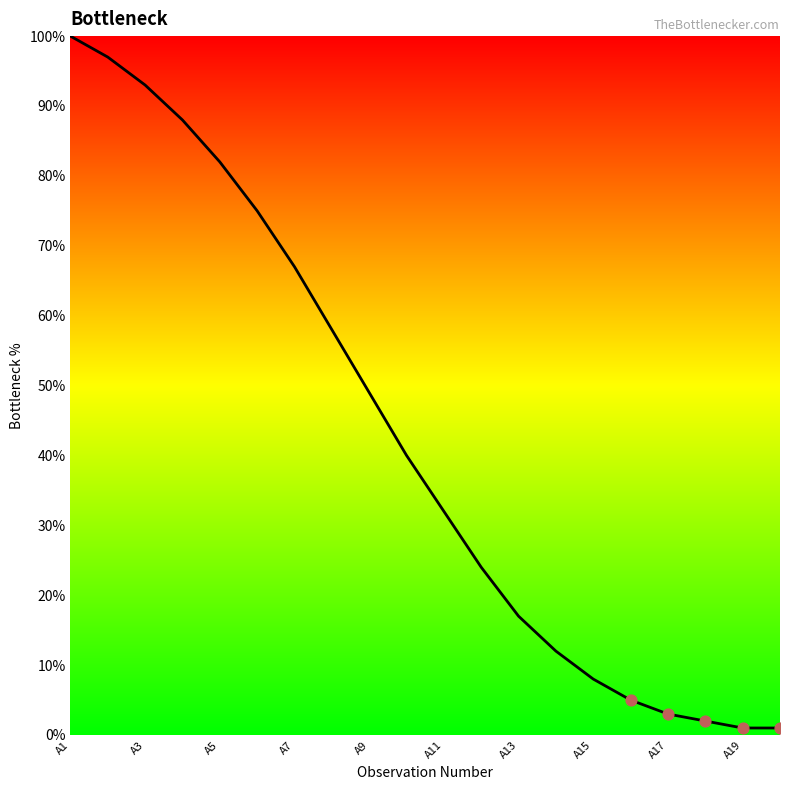

Does the chart have visible grid lines?

No